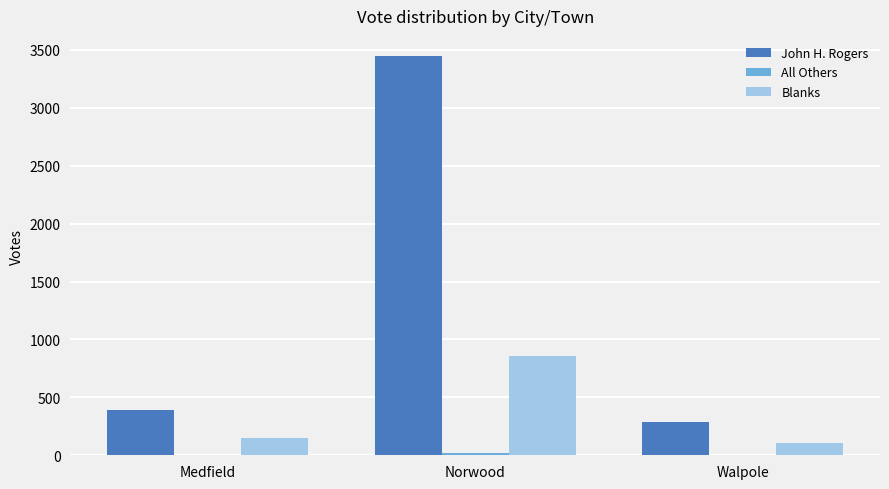

Where is Blanks nearest to the value 480?

Medfield